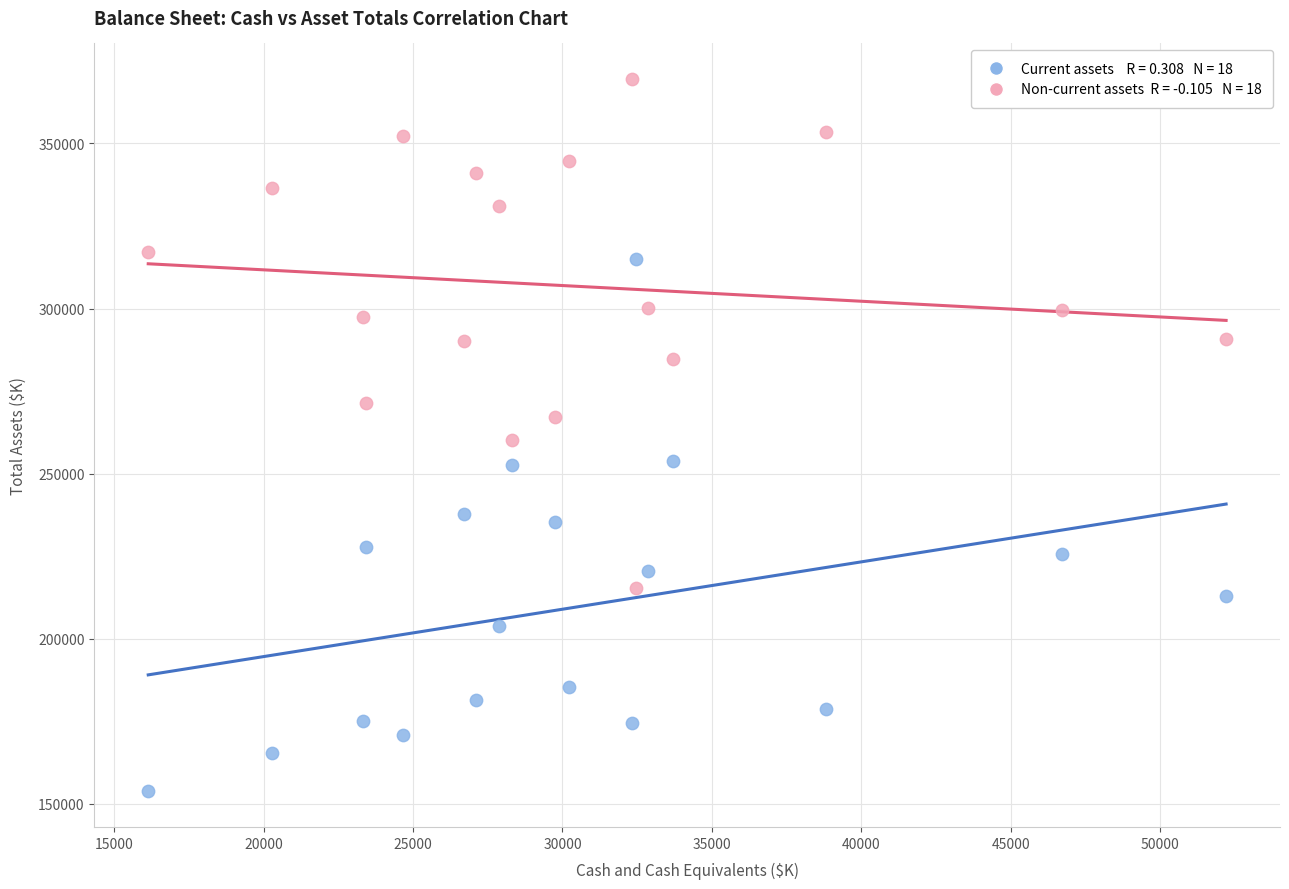

Across all data points, what is the range of X values (max minus min)?

36081.0